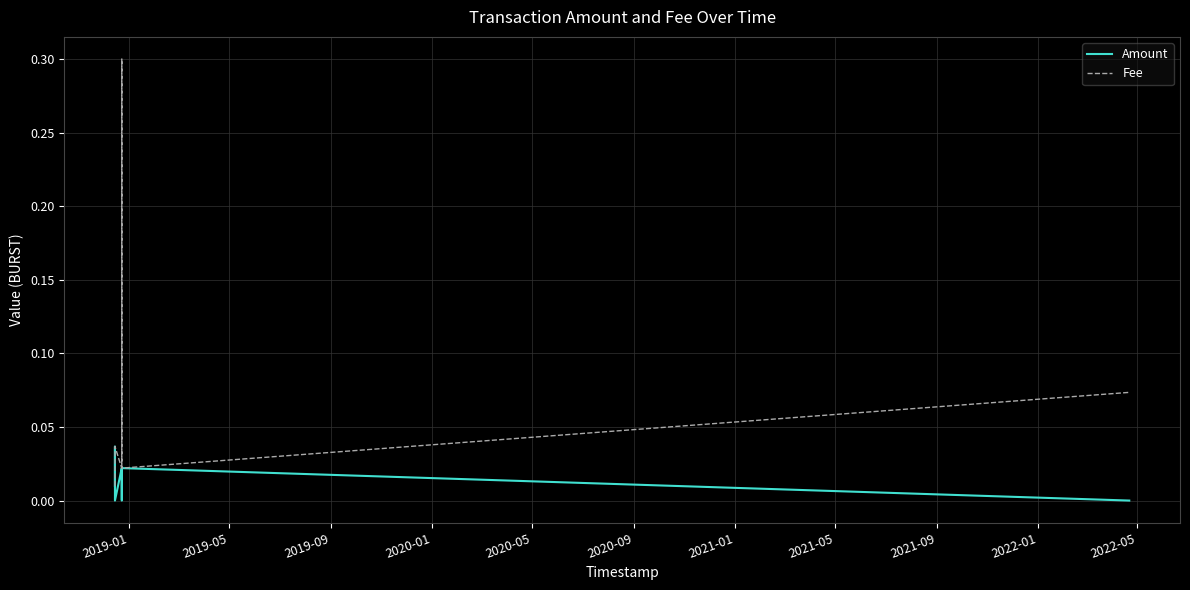

How many lines are shown in the chart?

2